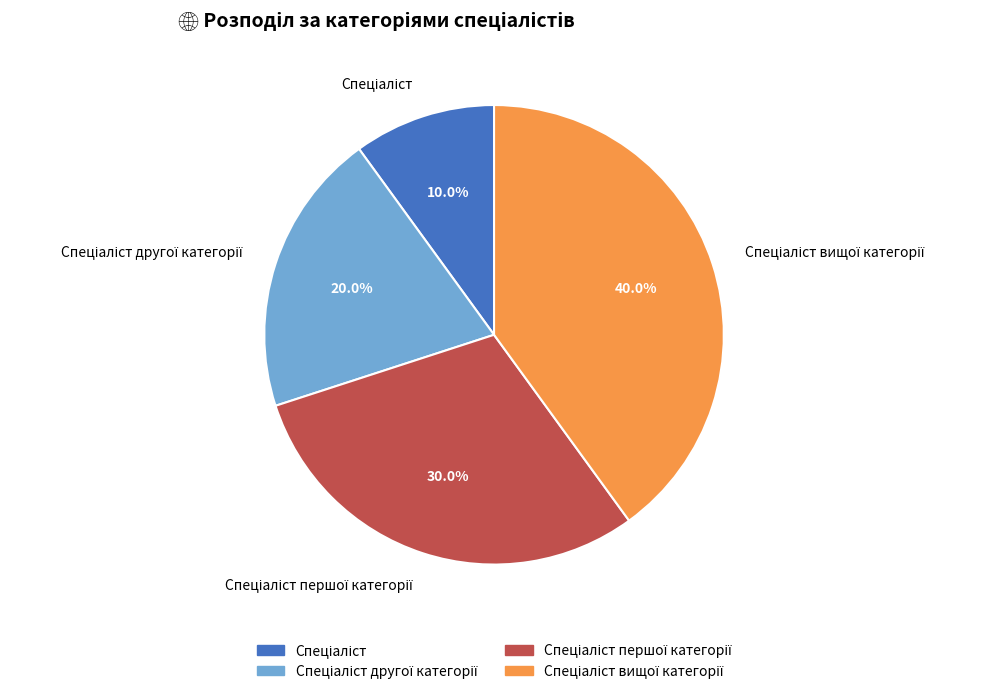

Does any single category account for the majority?

No